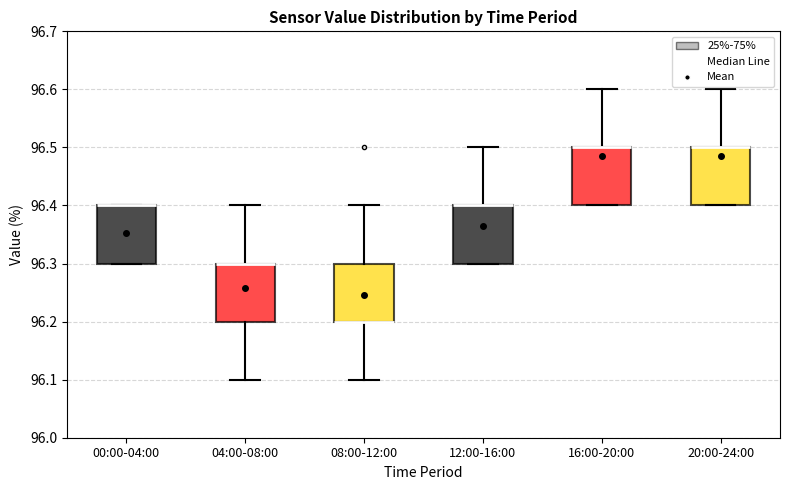

Reading left to right, read every box against the y-axis: the position of its median line, the range the box covers, and the ends of its whiskers. The values are not printed on the chart, so give them approximately, as read against the axis.

00:00-04:00: median 96.4 (drawn on the box's upper edge), box 96.3 to 96.4, whiskers 96.3 to 96.4
04:00-08:00: median 96.3 (drawn on the box's upper edge), box 96.2 to 96.3, whiskers 96.1 to 96.4
08:00-12:00: median 96.2 (drawn on the box's lower edge), box 96.2 to 96.3, whiskers 96.1 to 96.4
12:00-16:00: median 96.4 (drawn on the box's upper edge), box 96.3 to 96.4, whiskers 96.3 to 96.5
16:00-20:00: median 96.5 (drawn on the box's upper edge), box 96.4 to 96.5, whiskers 96.4 to 96.6
20:00-24:00: median 96.5 (drawn on the box's upper edge), box 96.4 to 96.5, whiskers 96.4 to 96.6